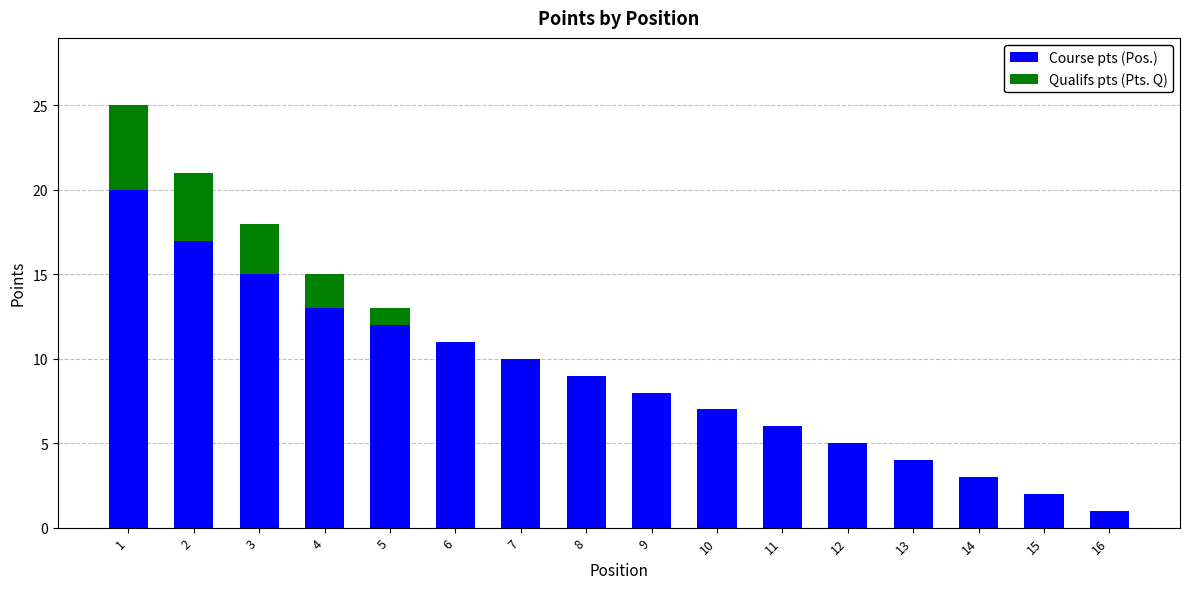

The Course pts (Pos.) series shows 7 at 12. True or false?

False